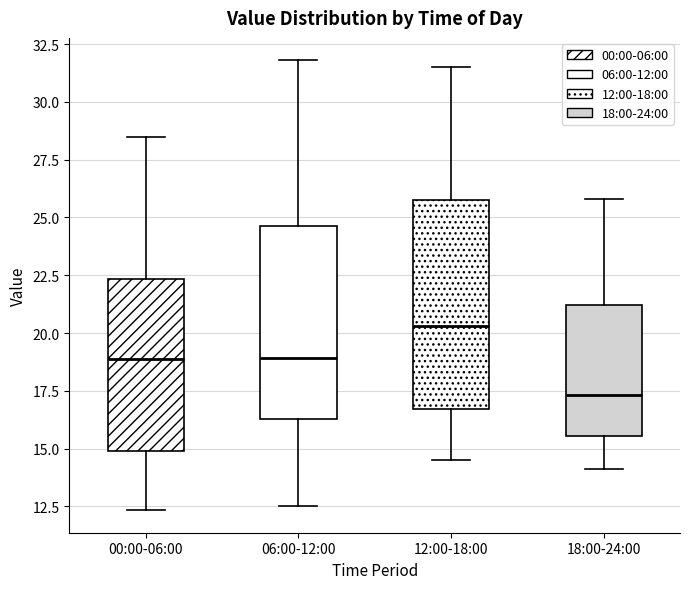

Reading left to right, transcribe this box plot: for each box, give where its median line is, the range the box spans, and where its two whiskers end, as read against the y-axis. The values are not printed on the chart, so give them approximately, as read against the axis.

00:00-06:00: median 19.0, box 15.0 to 22.5, whiskers 12.5 to 28.5
06:00-12:00: median 19.0, box 16.5 to 24.5, whiskers 12.5 to 32.0
12:00-18:00: median 20.5, box 16.5 to 26.0, whiskers 14.5 to 31.5
18:00-24:00: median 17.5, box 15.5 to 21.0, whiskers 14.0 to 26.0